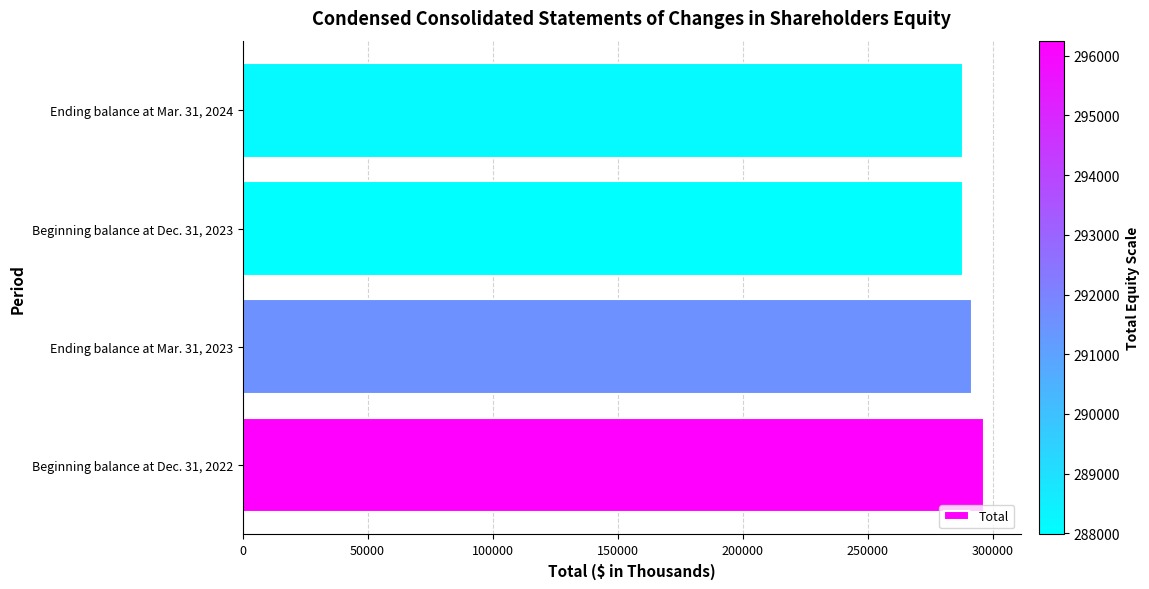

Rank the categories by value from highest to lowest.

Beginning balance at Dec. 31, 2022, Ending balance at Mar. 31, 2023, Ending balance at Mar. 31, 2024, Beginning balance at Dec. 31, 2023